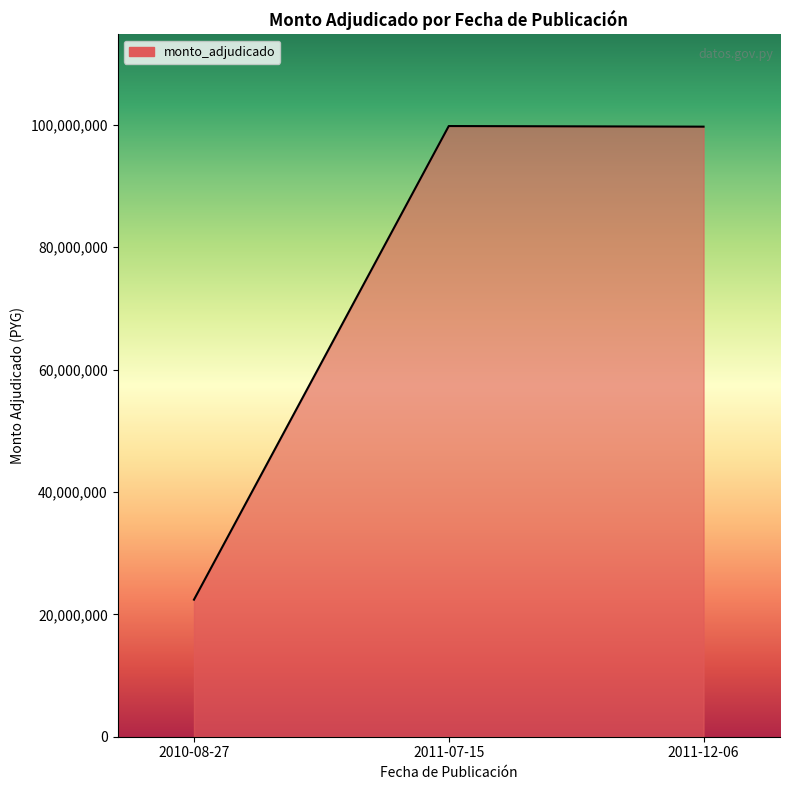

What is the difference between the maximum and minimum values?

77400000